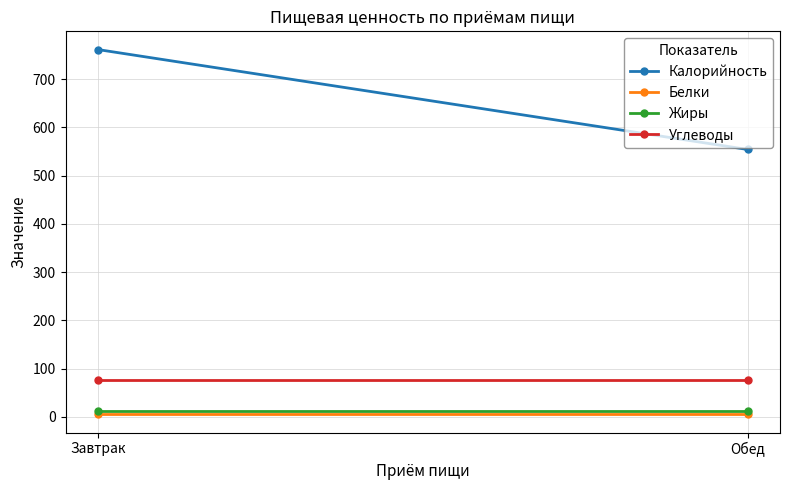

What is the minimum value shown in the chart?

5